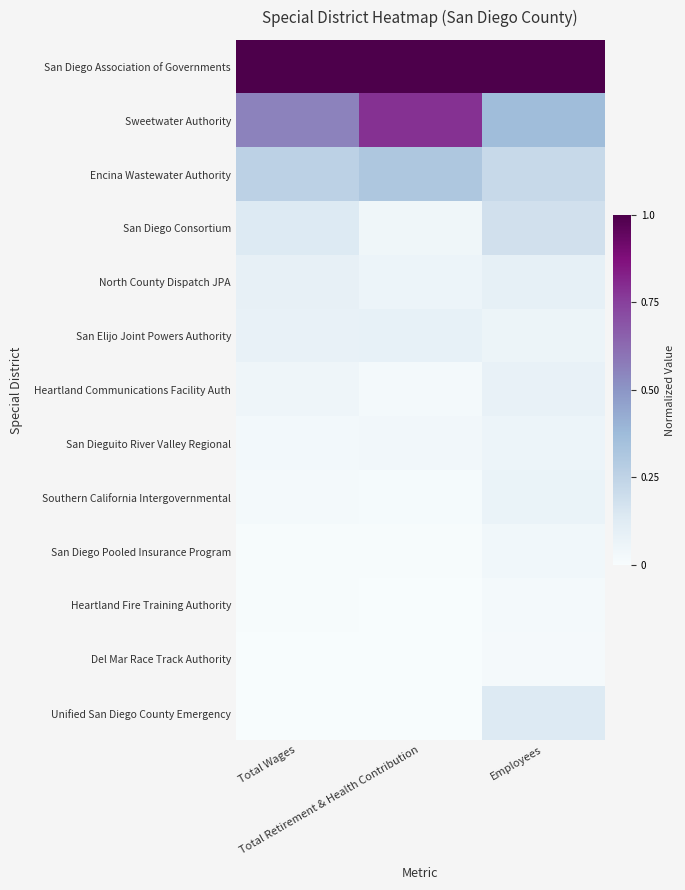

Which series has the largest total across all categories?

San Diego Association of Governments